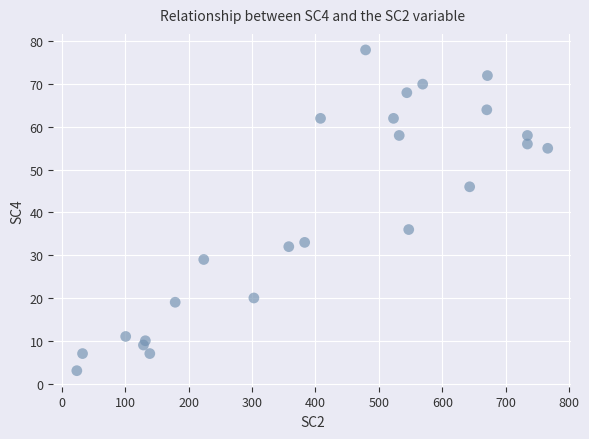

What Y value in the scatter plot is closest to 40?

36